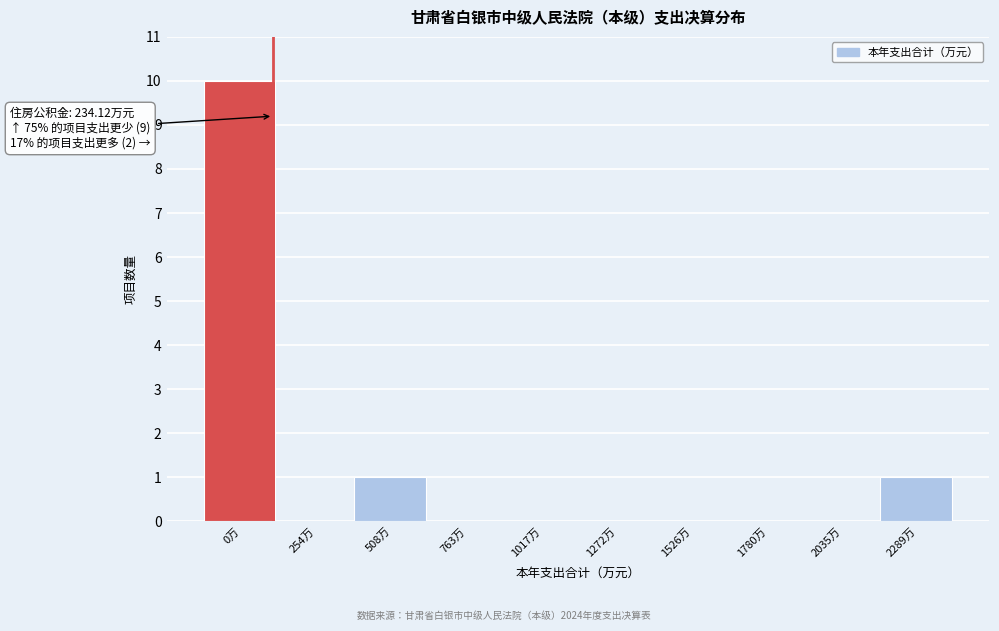

Reading left to right, transcribe all the data shown in this chart.

0万=10	254万=0	508万=1	763万=0	1017万=0	1272万=0	1526万=0	1780万=0	2035万=0	2289万=1